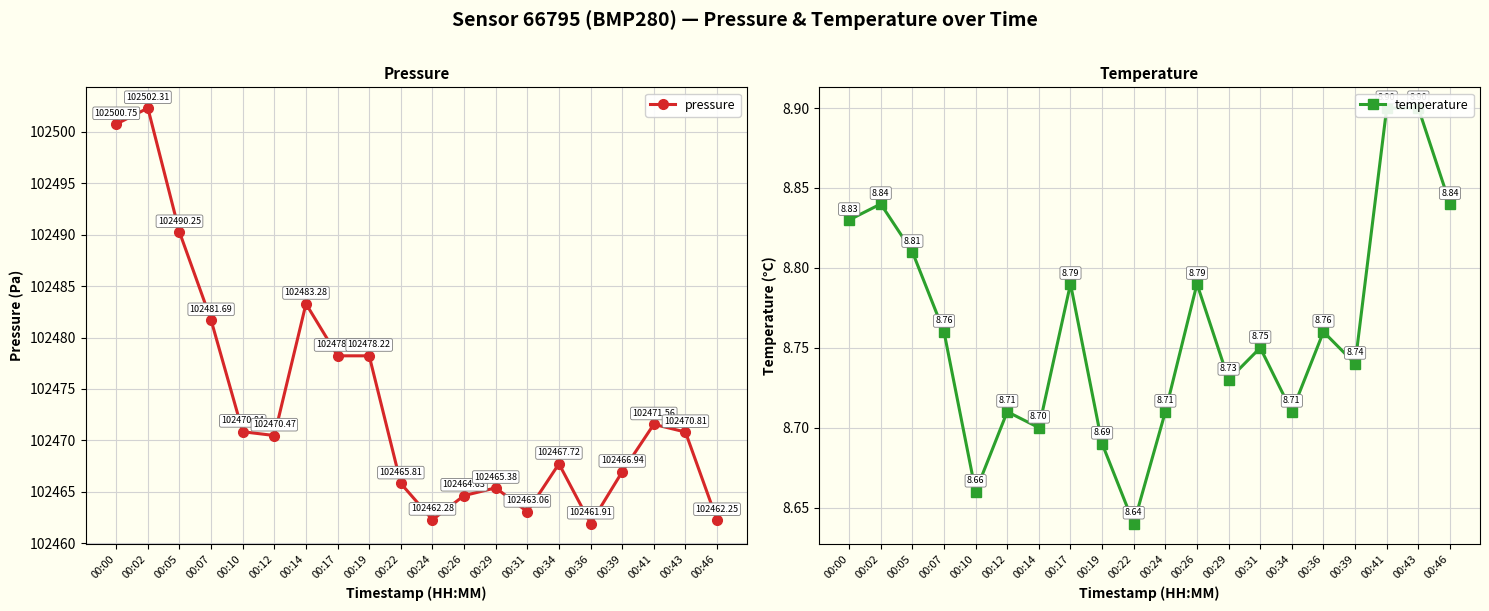

What are all the series names shown in the legend?

pressure, temperature